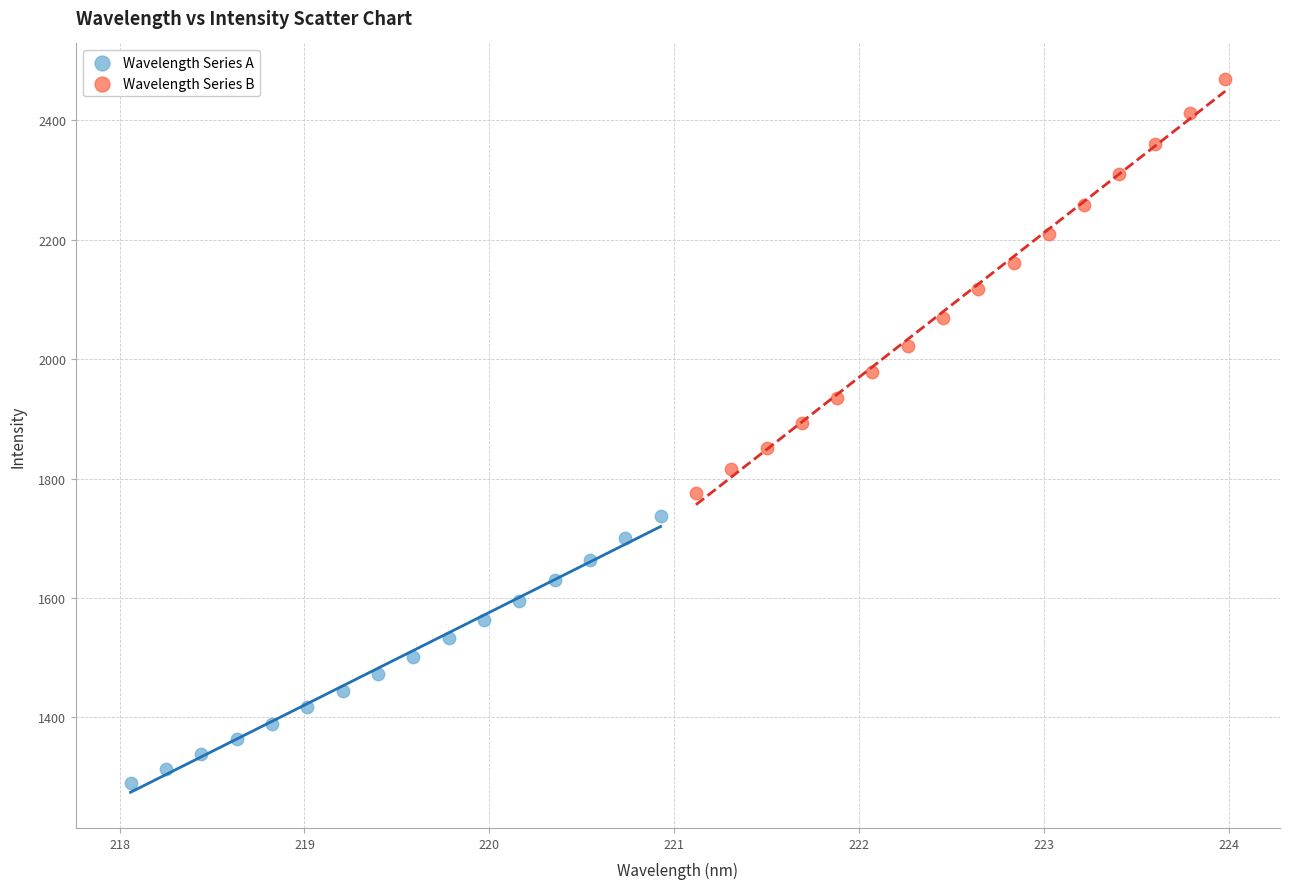

Which series has the largest Y range (max minus min)?

Wavelength Series B